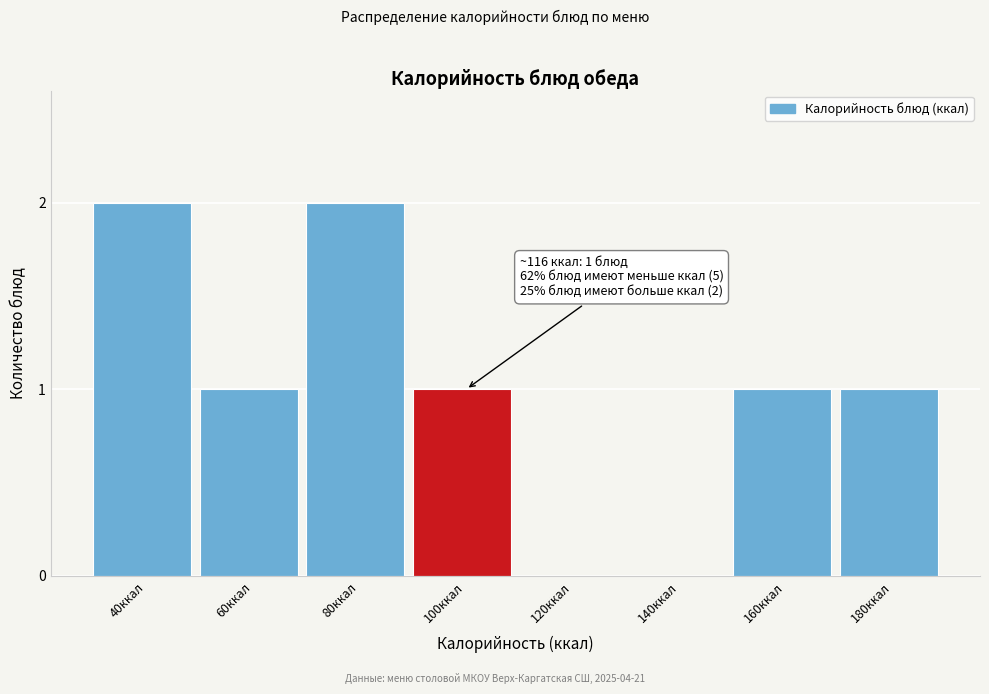

Reading right to left, list all the values displayed in this chart.

180ккал=1	160ккал=1	140ккал=0	120ккал=0	100ккал=1	80ккал=2	60ккал=1	40ккал=2